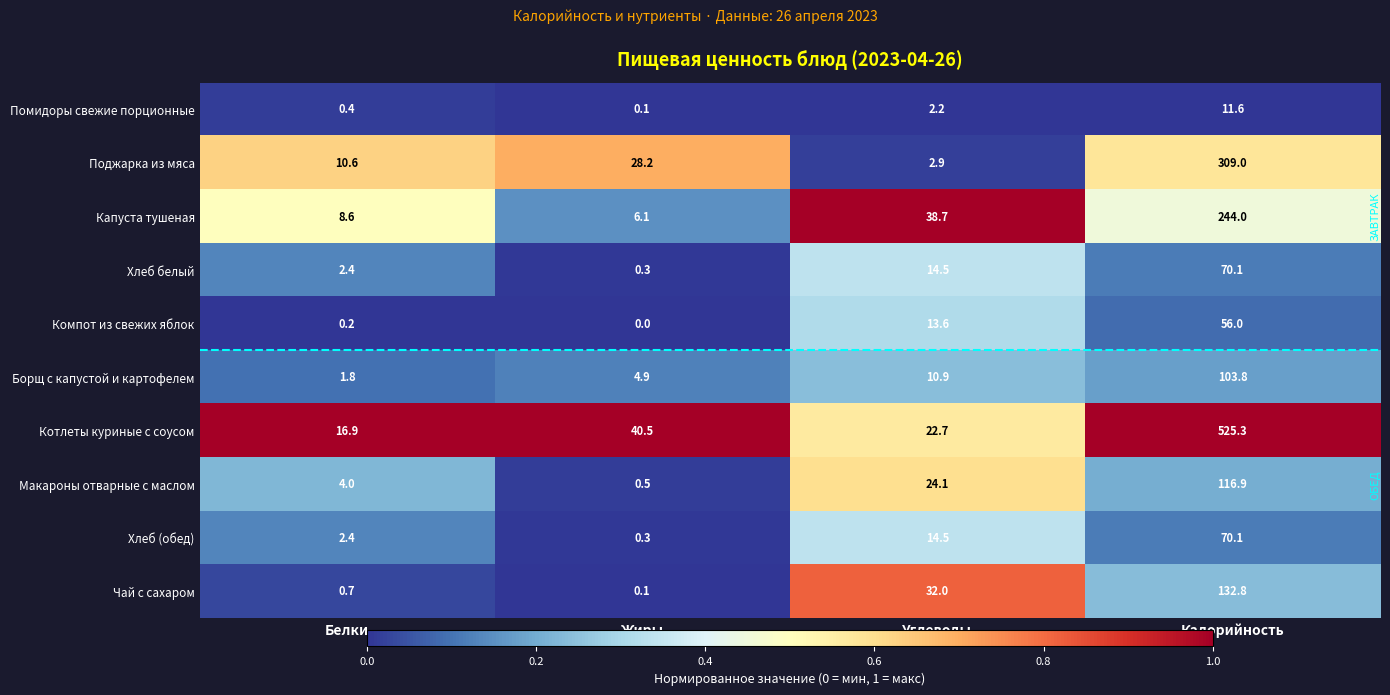

At which label is Хлеб белый closest to 35?

Углеводы